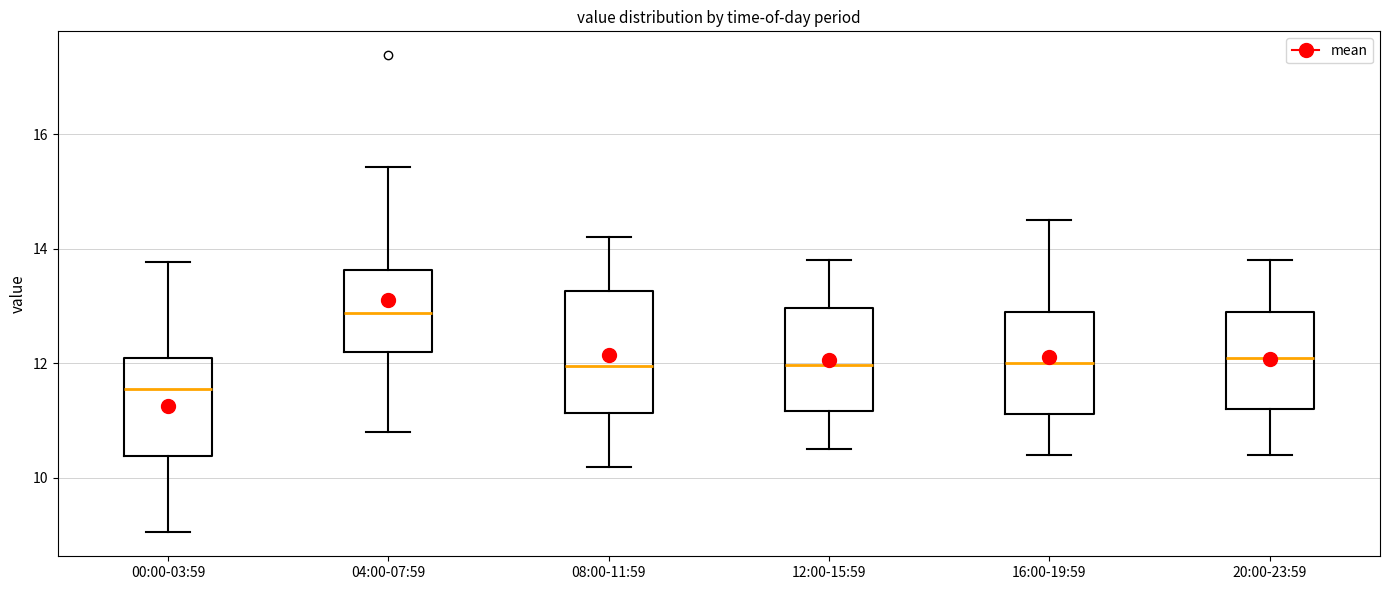

Which box has the highest median line?

04:00-07:59